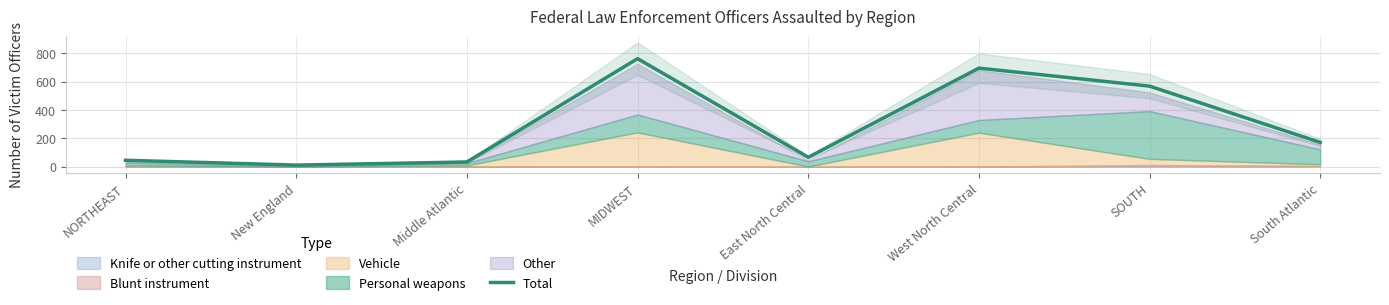

How many points are higher than both their immediate neighbors (excluding endpoints)?

2